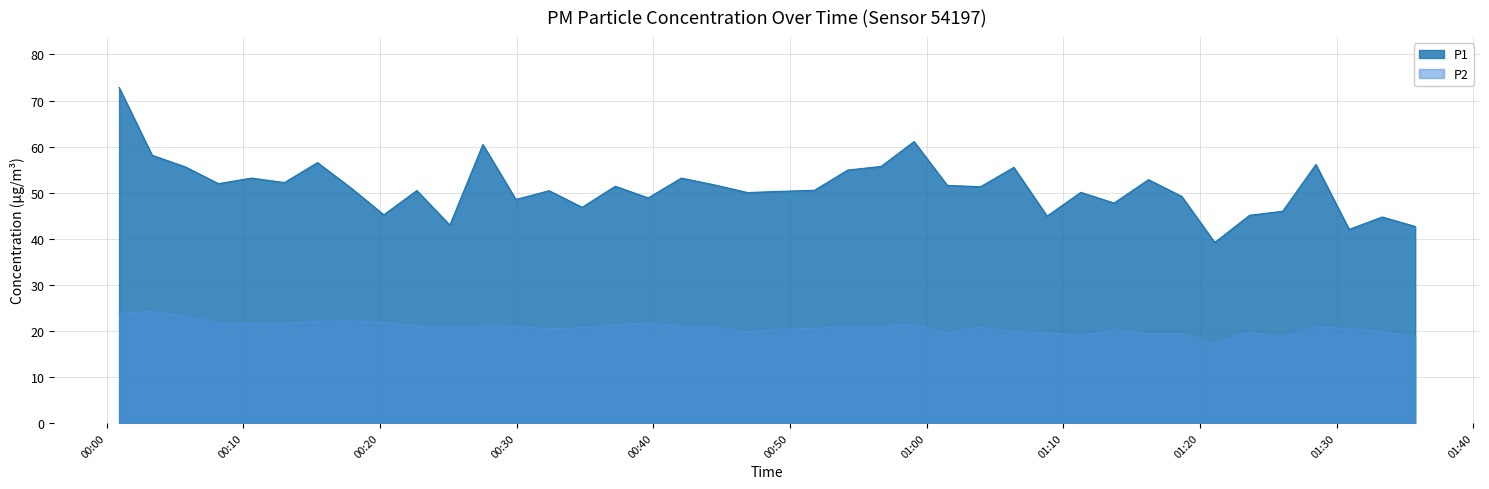

What are all the series names shown in the legend?

P1, P2